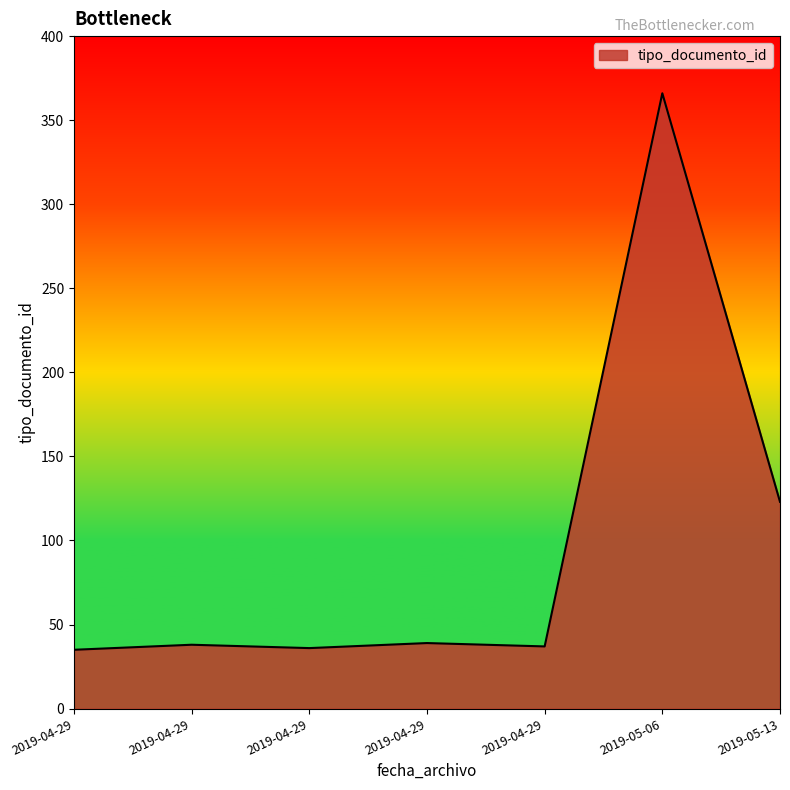

The chart shows a value of 55 at 2019-05-13. True or false?

False